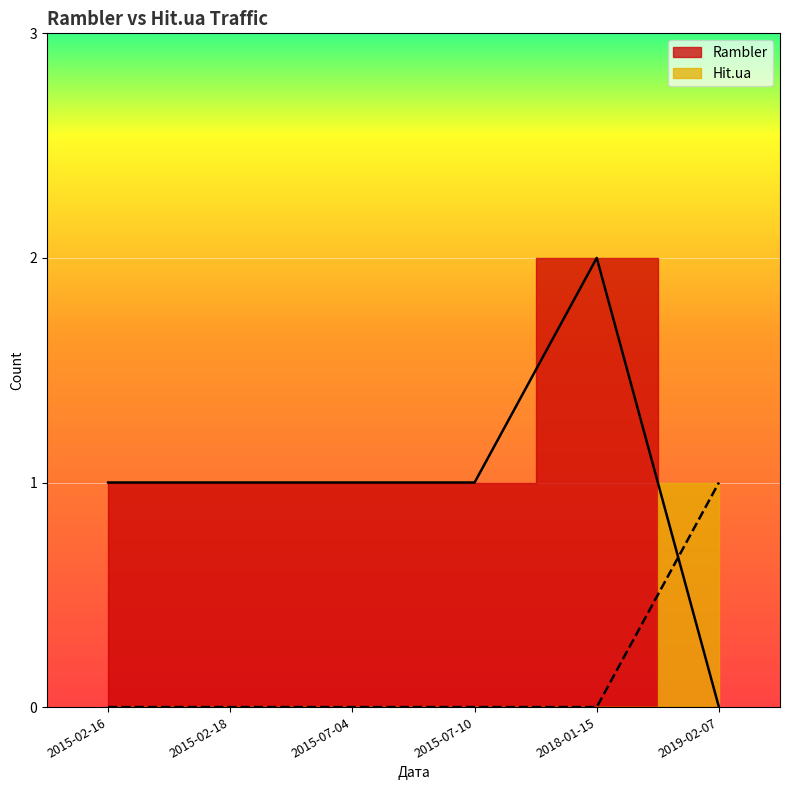

Which series ends up on top after the final intersection of Hit.ua and Rambler?

Hit.ua